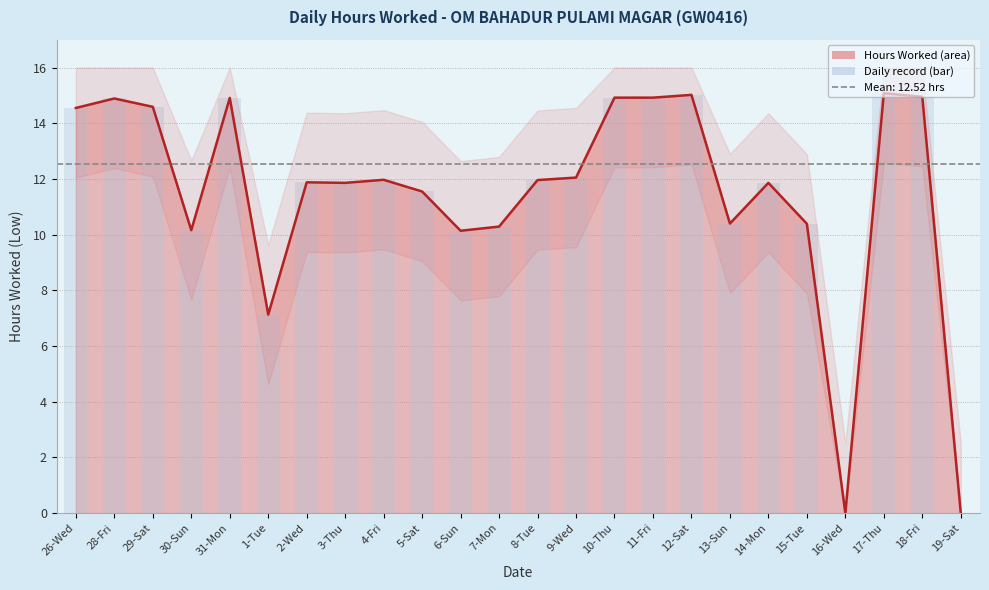

Reading left to right, what are all the values shown in this chart?

26-Wed=14.6	28-Fri=14.9	29-Sat=14.6	30-Sun=10.2	31-Mon=14.9	1-Tue=7.1	2-Wed=11.9	3-Thu=11.9	4-Fri=12.0	5-Sat=11.6	6-Sun=10.1	7-Mon=10.3	8-Tue=12.0	9-Wed=12.1	10-Thu=14.9	11-Fri=14.9	12-Sat=15.0	13-Sun=10.4	14-Mon=11.9	15-Tue=10.4	16-Wed=0.0	17-Thu=15.1	18-Fri=14.9	19-Sat=0.0